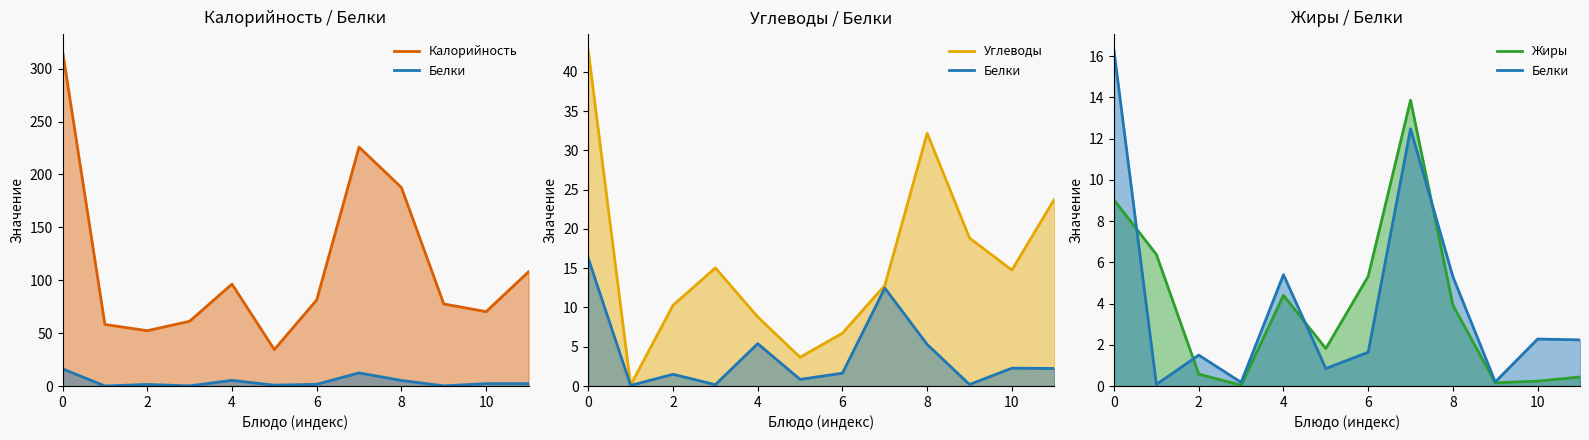

List the series in order of their peak value, lowest first.

Жиры, Белки, Углеводы, Калорийность